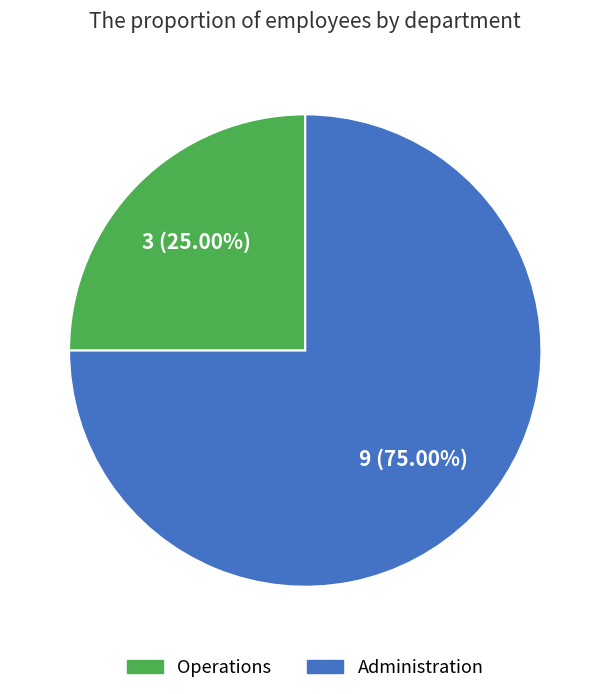

Approximately how many times larger is the value at Administration compared to Operations?

3.0